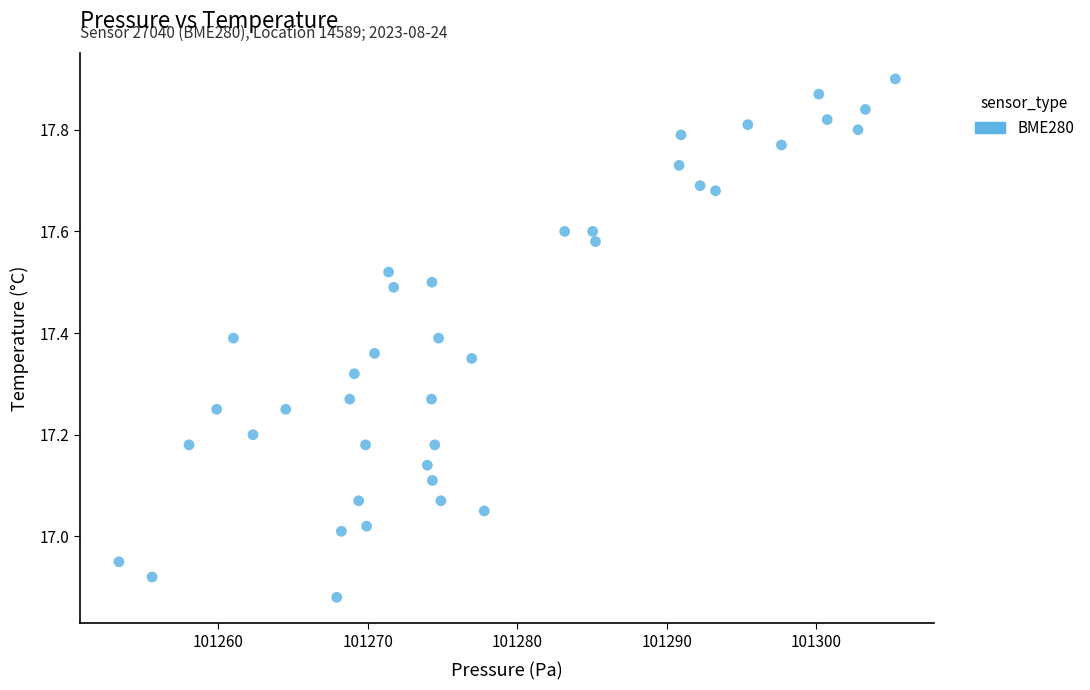

What is the range of Y values (max minus min)?

1.0